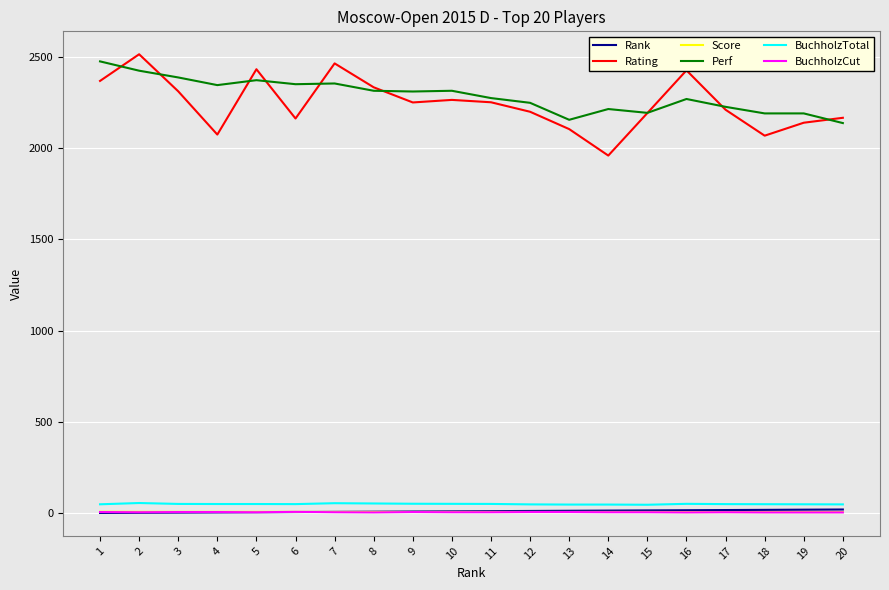

Between 16 and 19, which series saw the biggest shift?

Rating